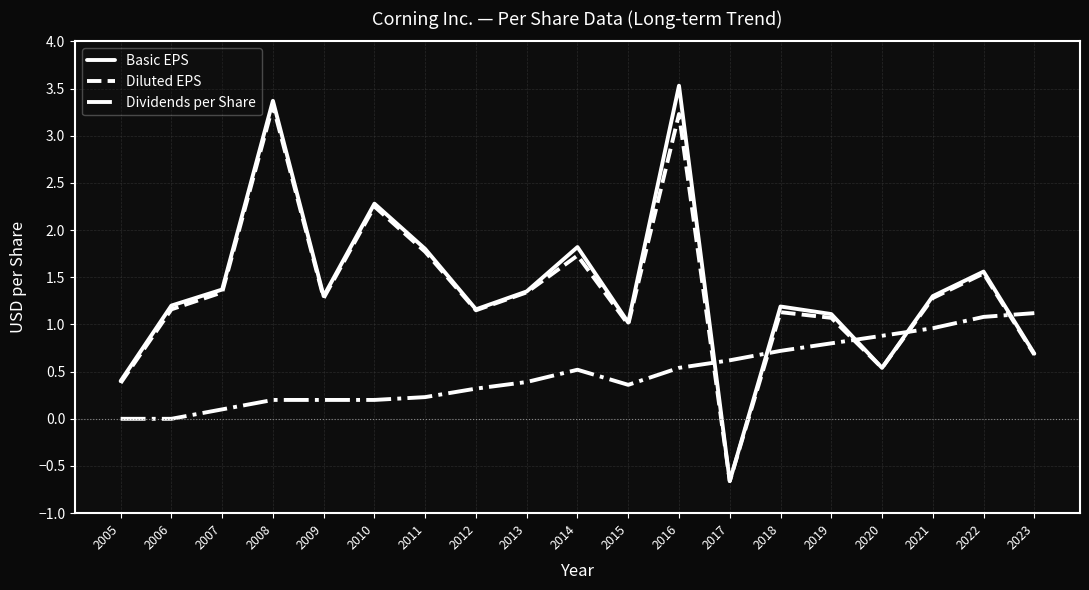

At which label does Diluted EPS reach its minimum?

2017